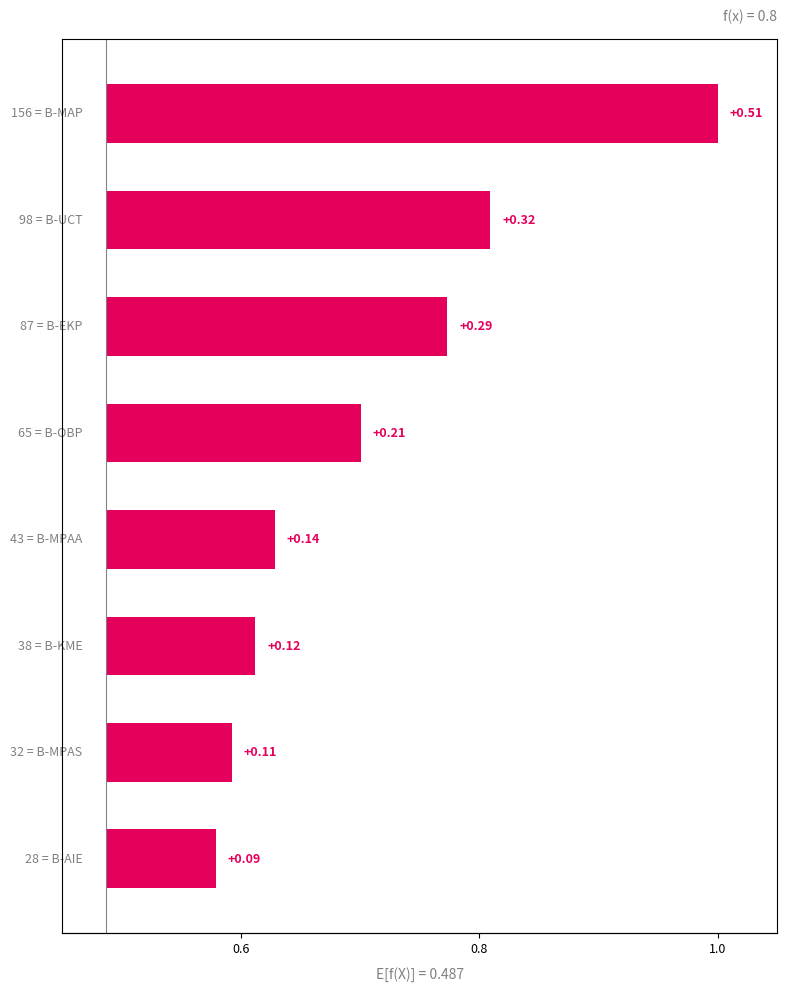

True or false: the data shows 0.3 at 0.8.

True